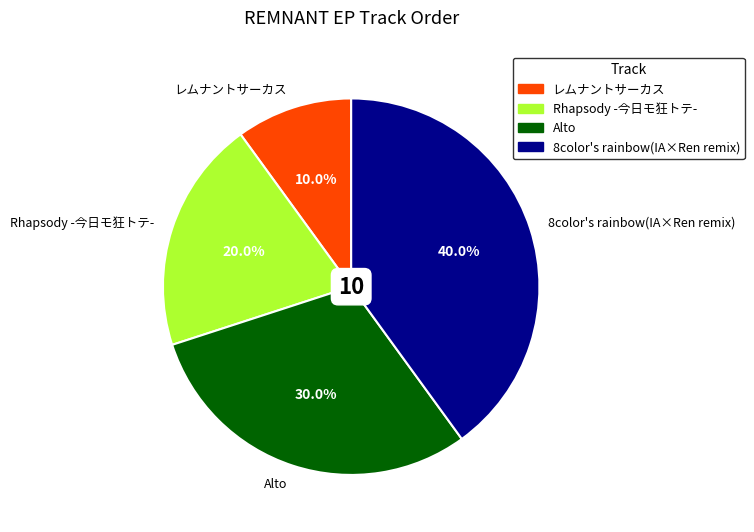

To the nearest percent, what is the combined percentage of Rhapsody -今日モ狂トテ- and レムナントサーカス?

30%